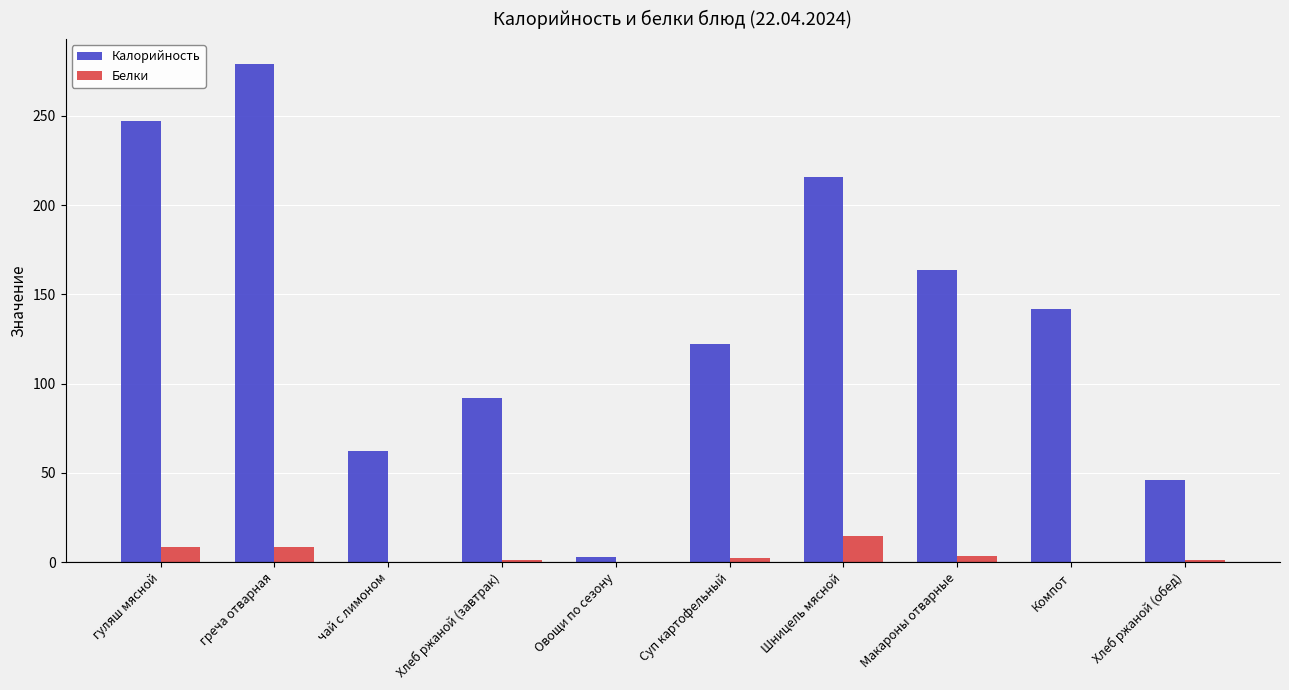

What value does the Белки series have at Компот?

0.2